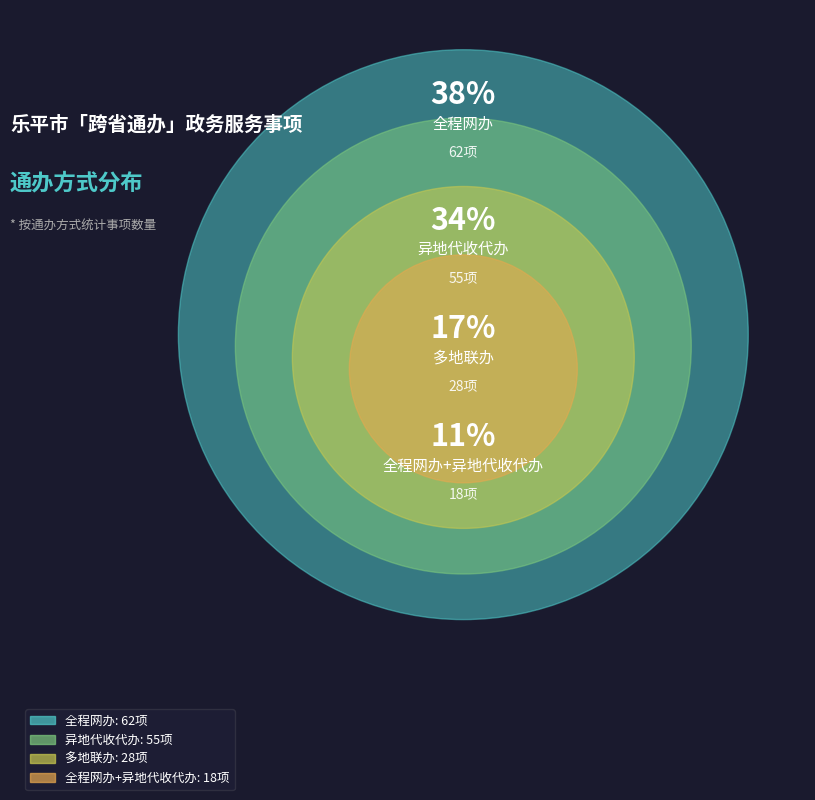

Combined, what portion of the pie is 全程网办 and 全程网办、异地代收代办、多地联办?

55.2%